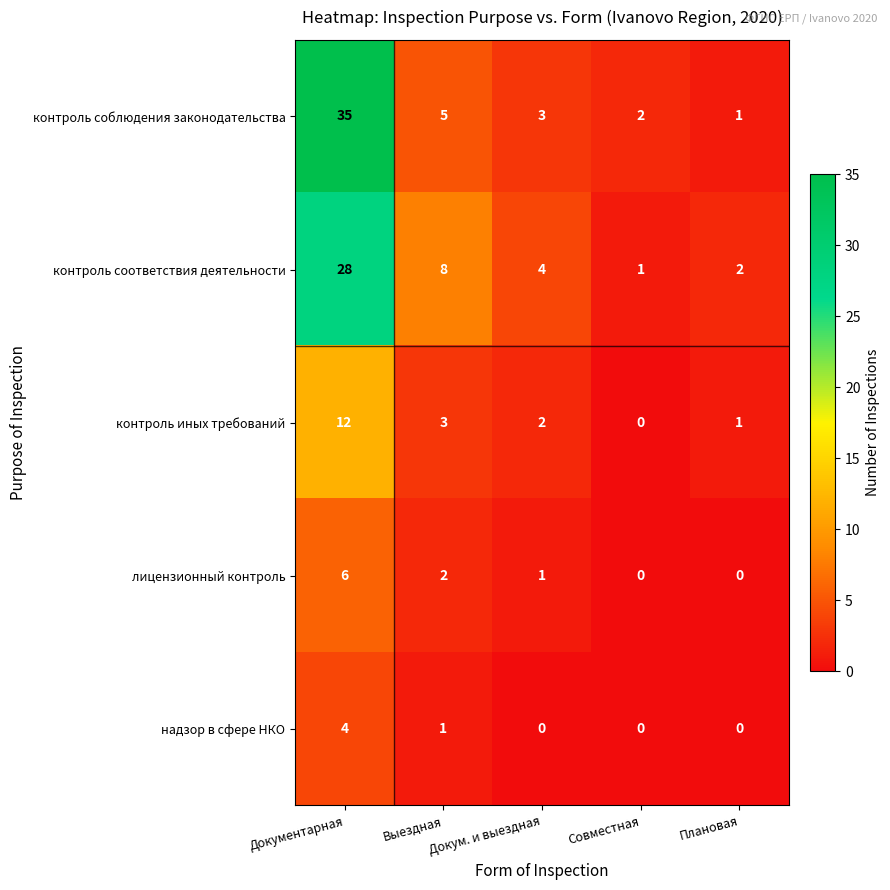

At Выездная, list the series in order from largest to smallest.

контроль соответствия деятельности, контроль соблюдения законодательства, контроль иных требований, лицензионный контроль, надзор в сфере НКО